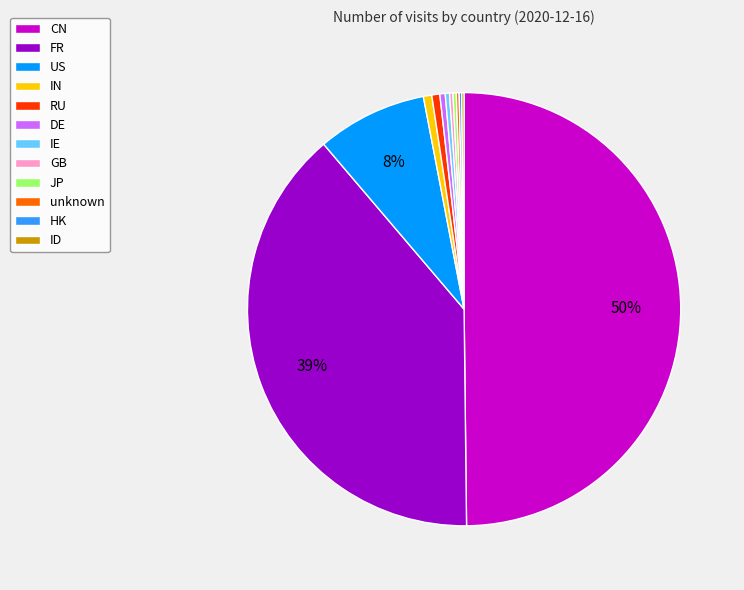

To the nearest percent, what is the difference between the IN and FR slice percentages?

38%